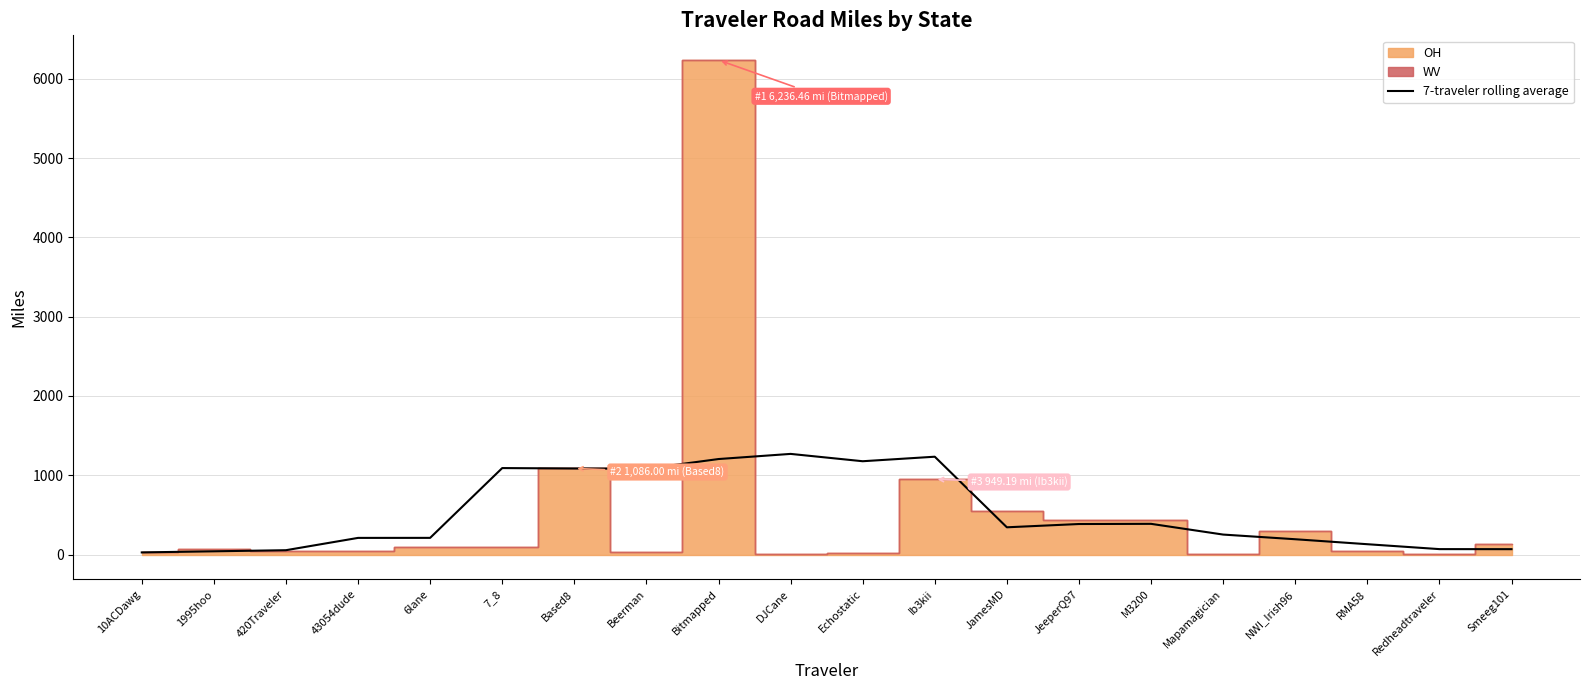

At which label does the data first exceed 344?

7_8